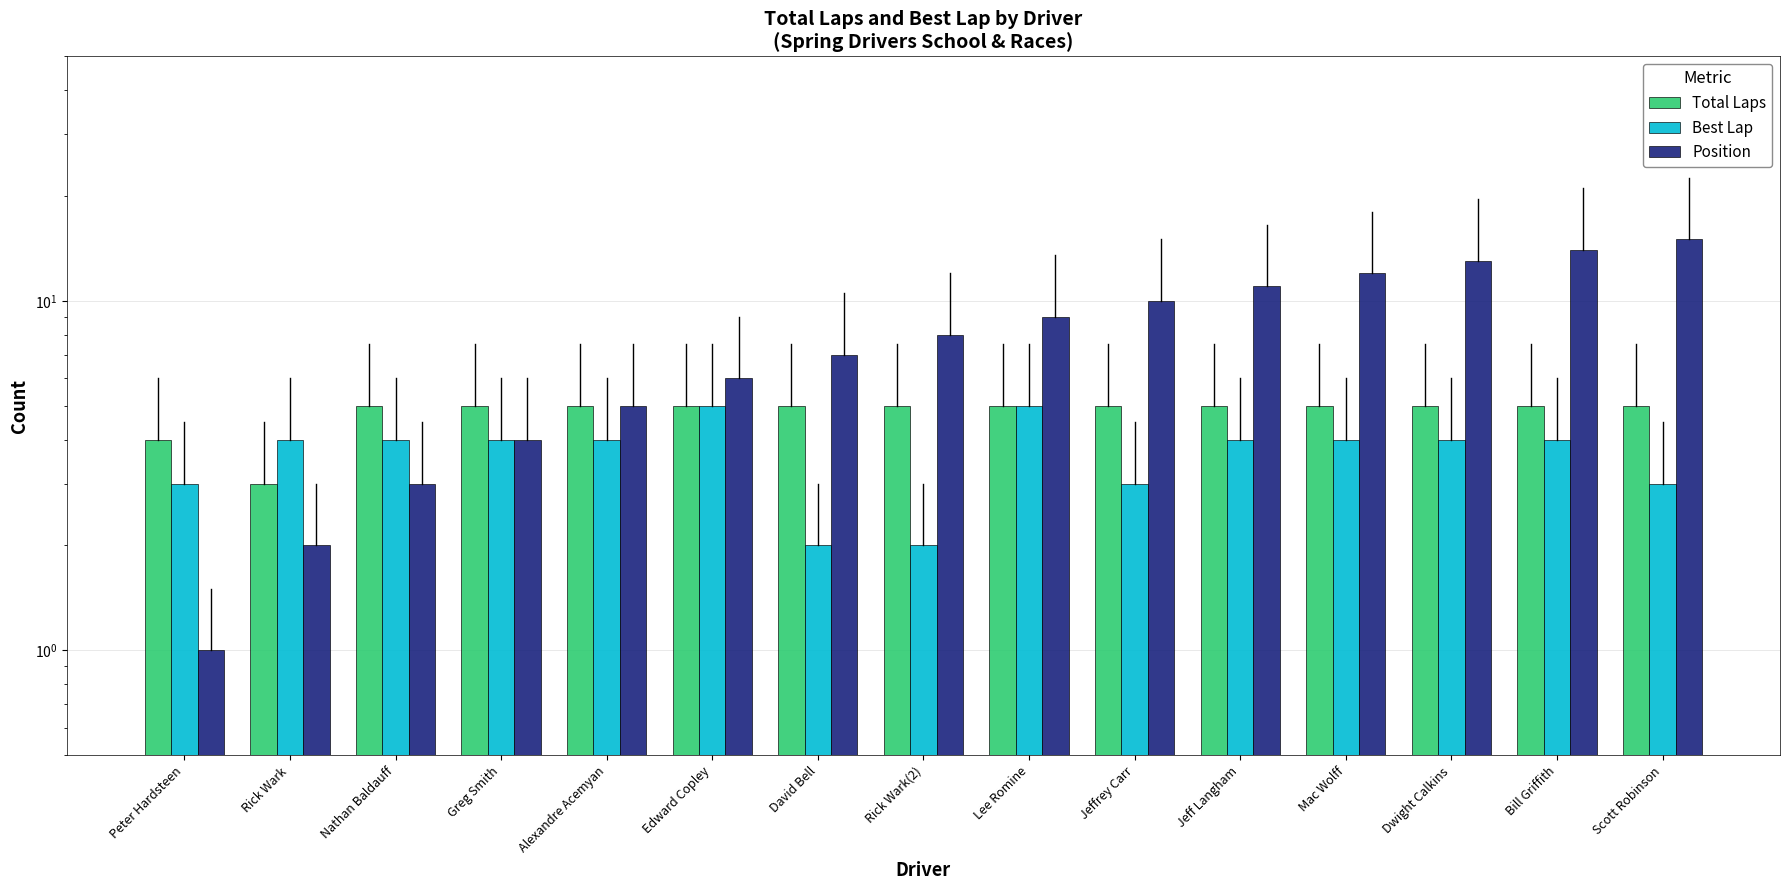

Rank the series at Greg Smith from lowest to highest value.

Best Lap, Position, Total Laps